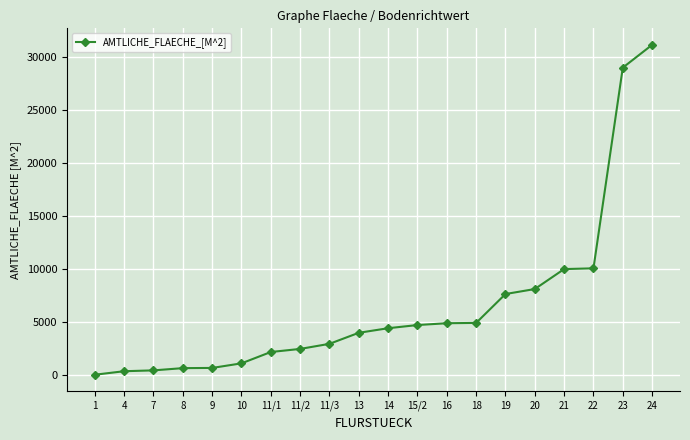

Approximately how many times larger is the value at 1 compared to 8?

0.1